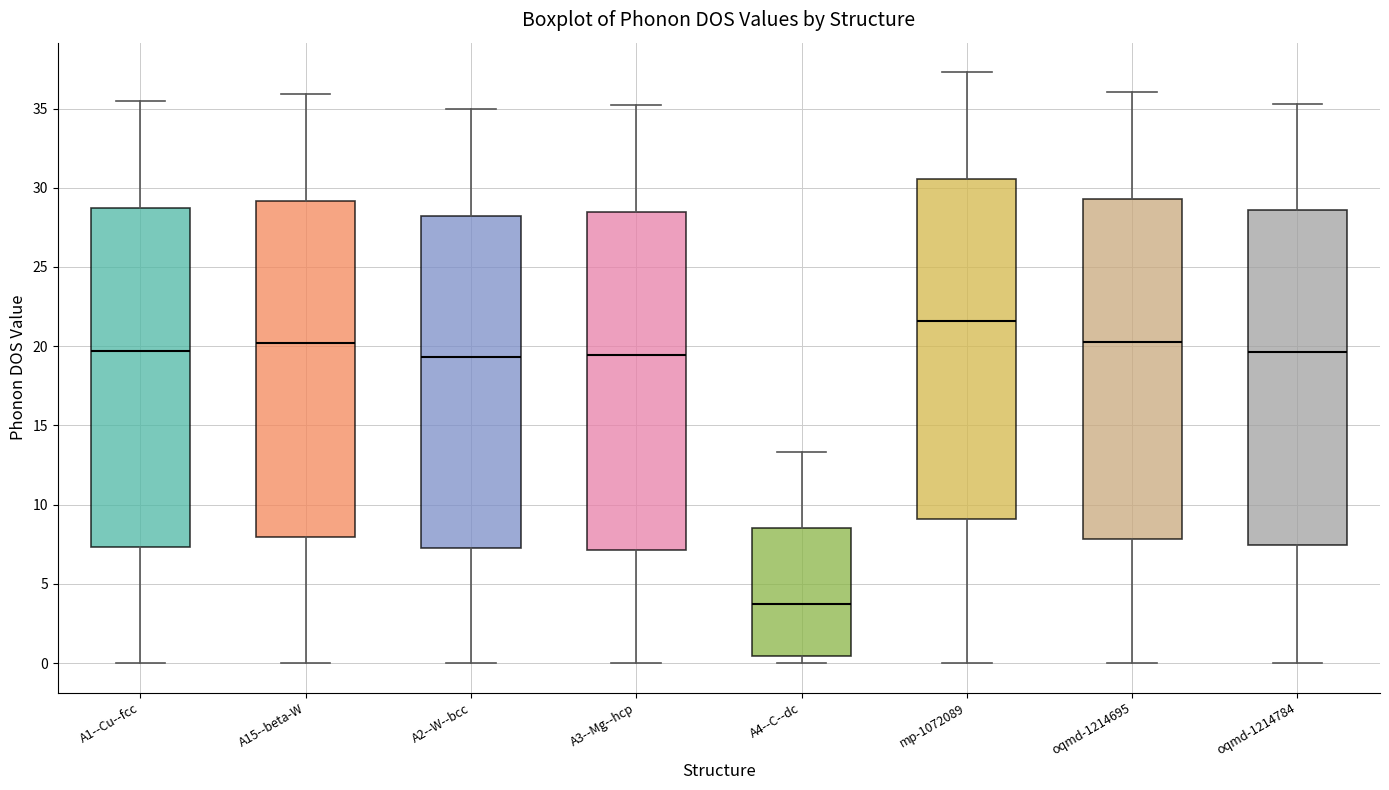

Reading left to right, transcribe this box plot: for each box, give where its median line is, the range the box spans, and where its two whiskers end, as read against the y-axis. The values are not printed on the chart, so give them approximately, as read against the axis.

A1--Cu--fcc: median 19.5, box 7.5 to 28.5, whiskers 0.0 to 35.5
A15--beta-W: median 20.0, box 8.0 to 29.0, whiskers 0.0 to 36.0
A2--W--bcc: median 19.5, box 7.0 to 28.0, whiskers 0.0 to 35.0
A3--Mg--hcp: median 19.5, box 7.0 to 28.5, whiskers 0.0 to 35.0
A4--C--dc: median 3.5, box 0.5 to 8.5, whiskers 0.0 to 13.5
mp-1072089: median 21.5, box 9.0 to 30.5, whiskers 0.0 to 37.5
oqmd-1214695: median 20.0, box 8.0 to 29.5, whiskers 0.0 to 36.0
oqmd-1214784: median 19.5, box 7.5 to 28.5, whiskers 0.0 to 35.5